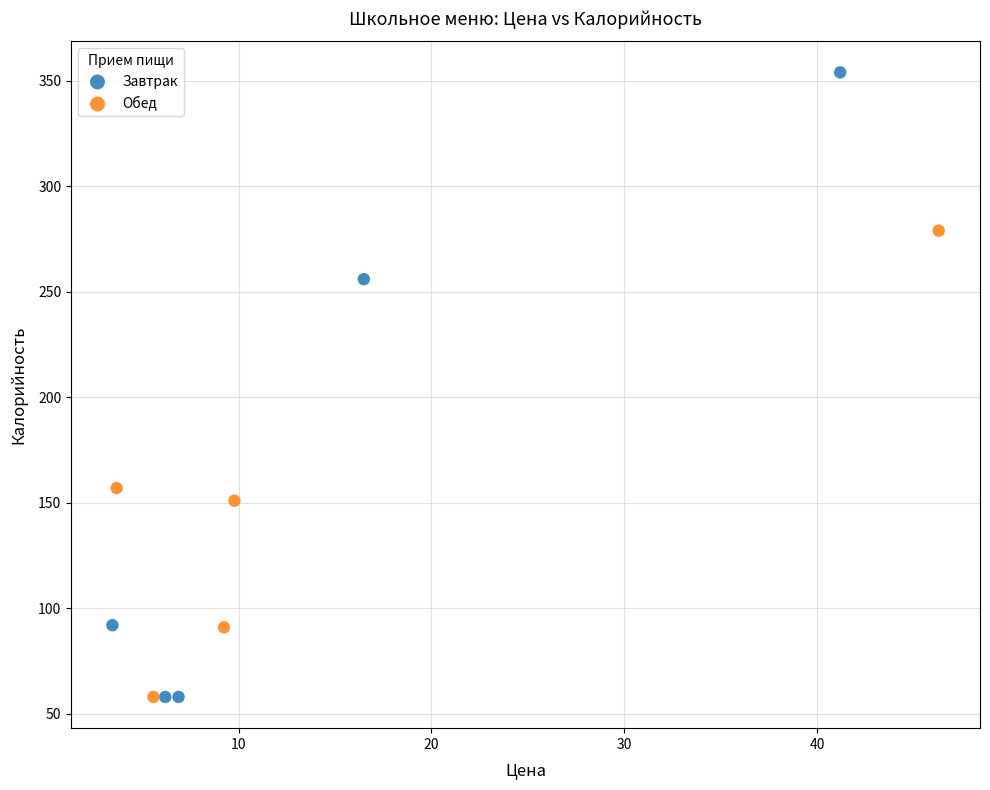

Which series contains the highest Y value?

Завтрак